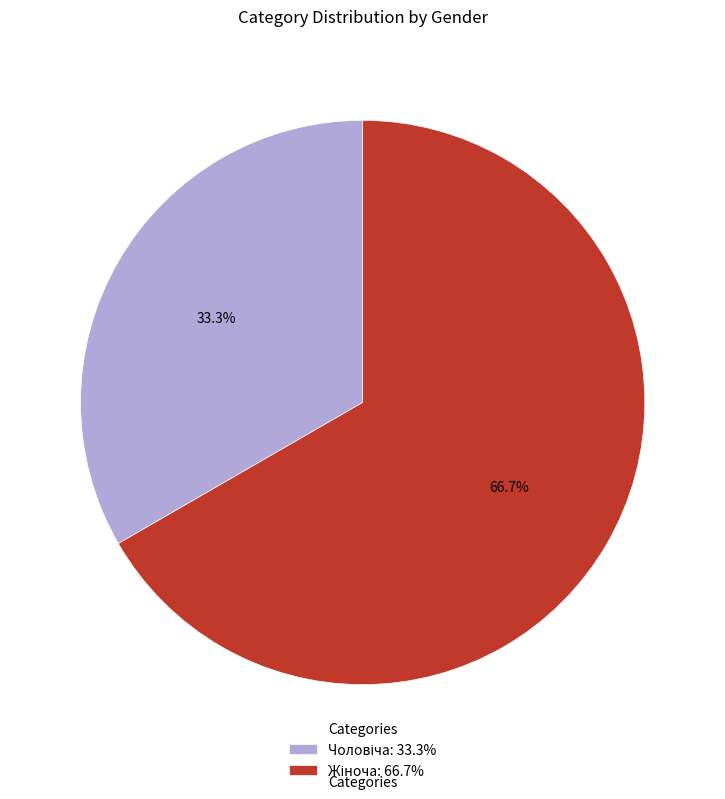

Is there a majority slice in this chart?

Yes